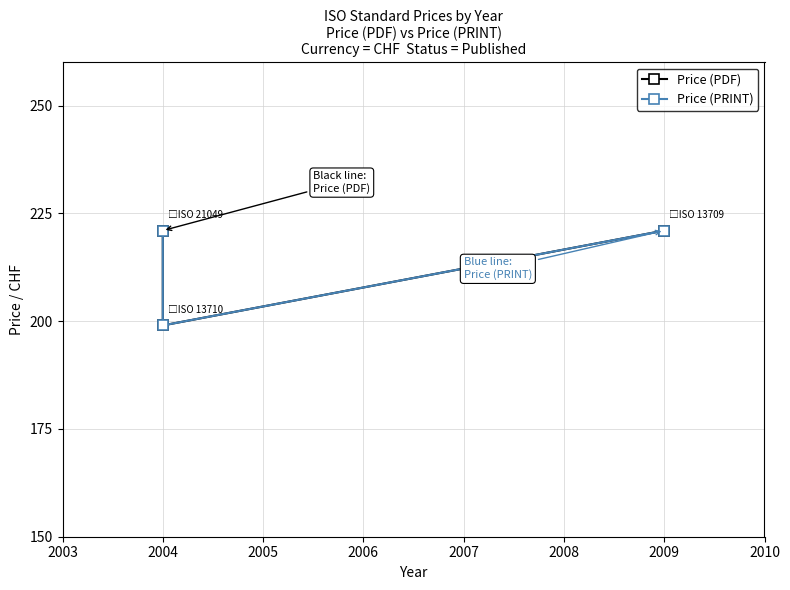

What is the sum of all Price (PDF) values?

641